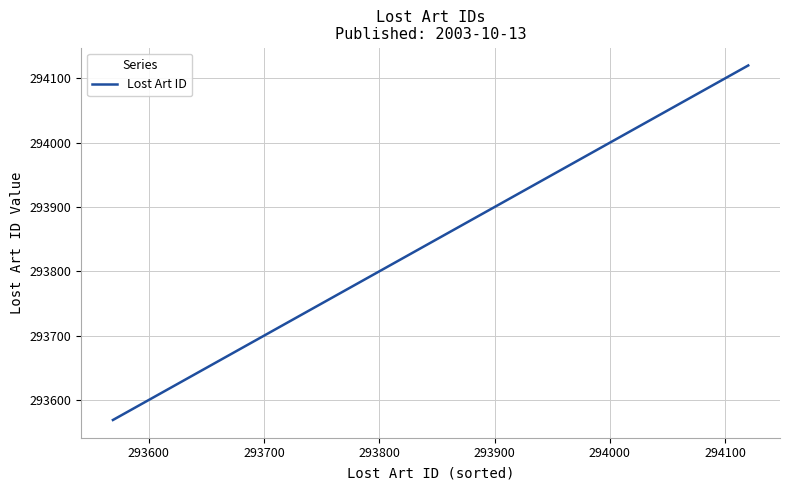

Is this an area chart (filled region under the line)?

No